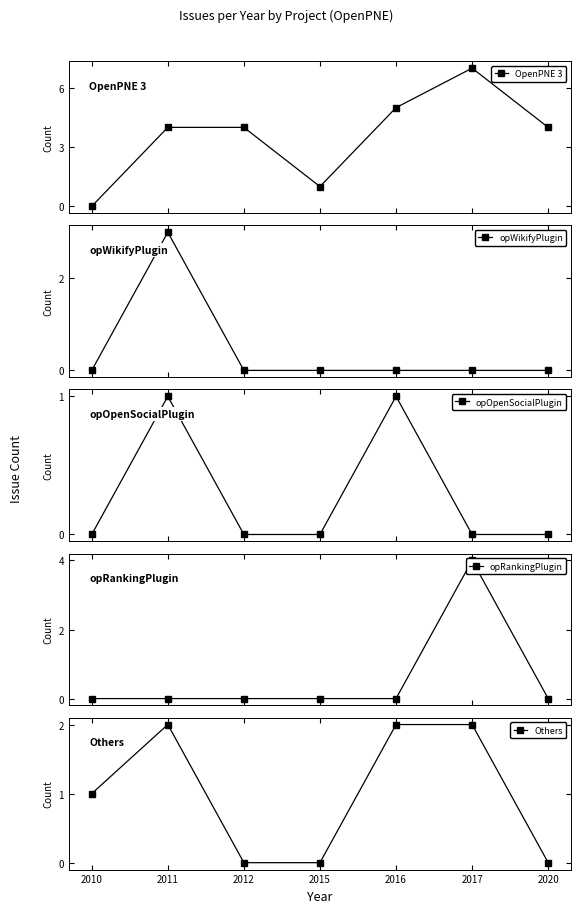

True or false: OpenPNE 3 and opWikifyPlugin cross at least once.

False